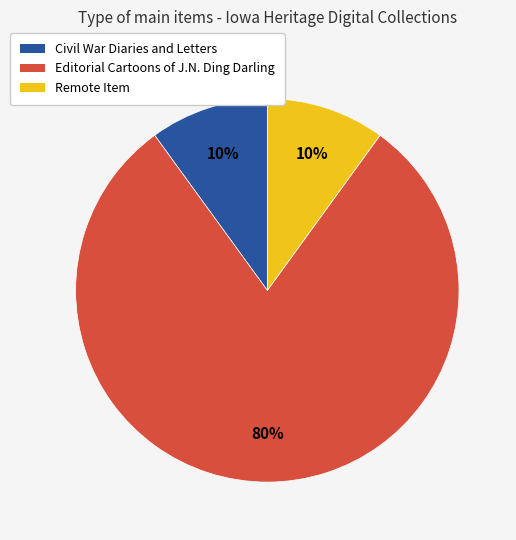

Is Editorial Cartoons of J.N. Ding Darling the majority of the pie?

Yes